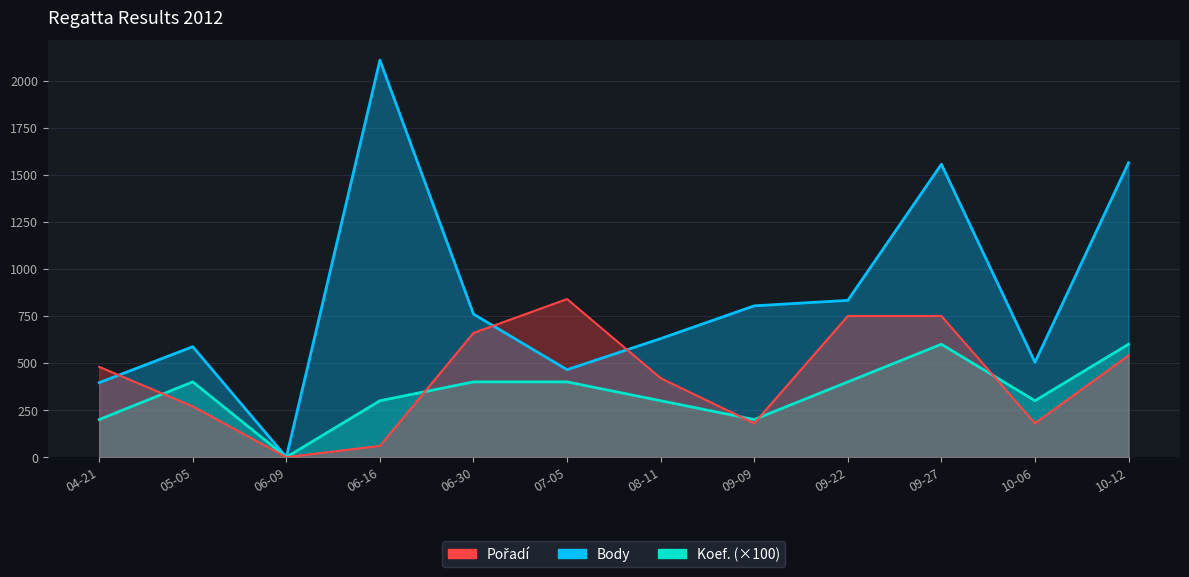

What is the highest value of the Pořadí series?

840